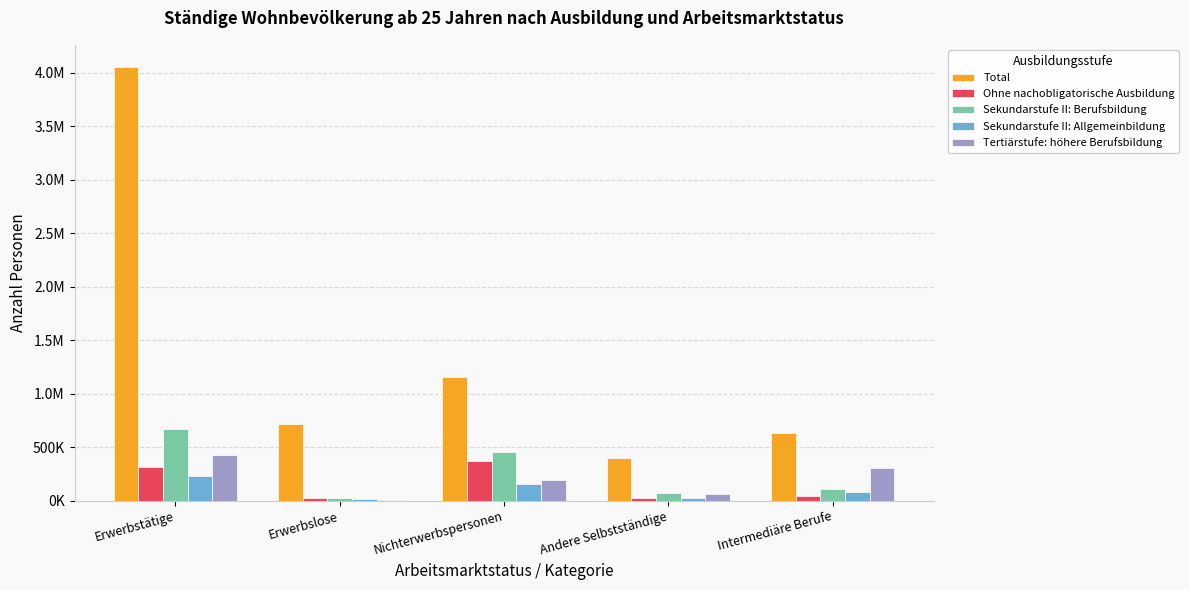

What are all the series names shown in the legend?

Total, Ohne nachobligatorische Ausbildung, Sekundarstufe II: Berufsbildung, Sekundarstufe II: Allgemeinbildung, Tertiärstufe: höhere Berufsbildung